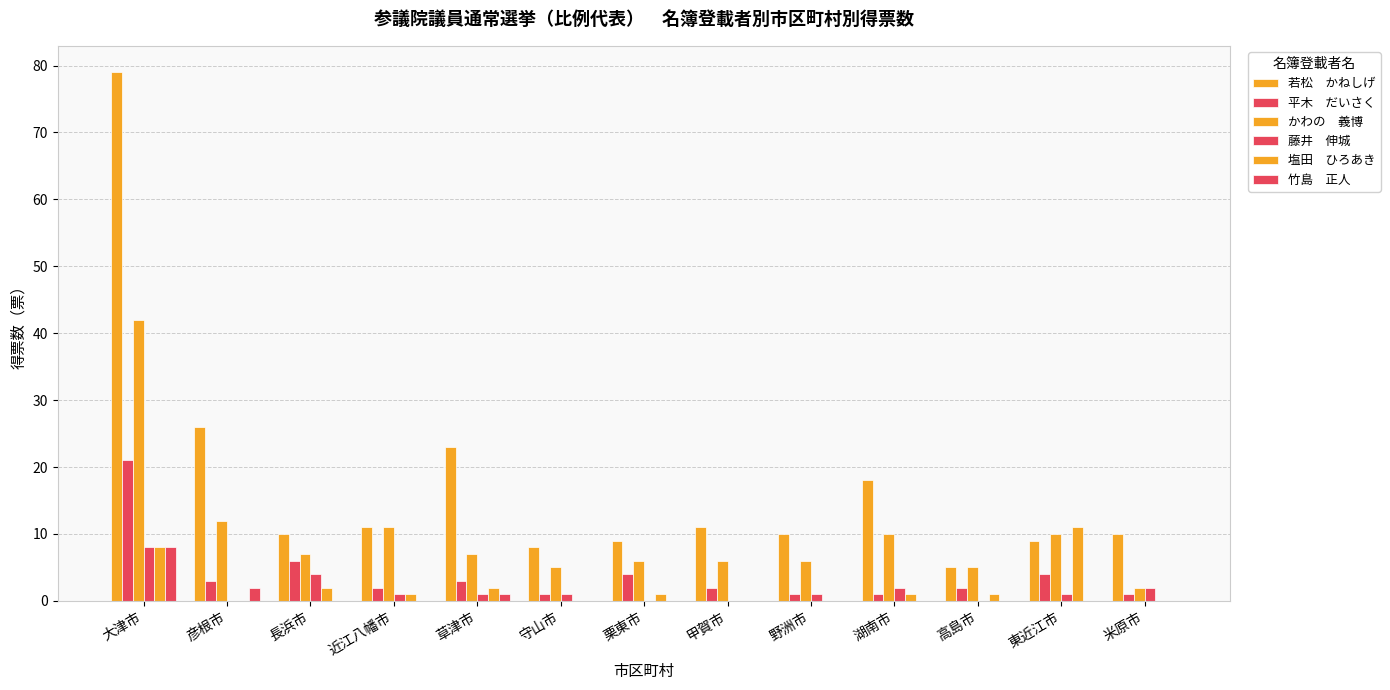

What is the label of the 2nd bar from the right?

東近江市